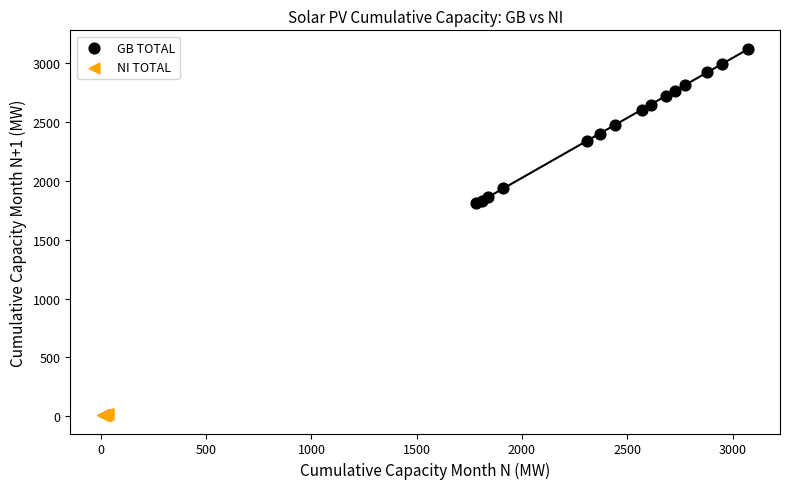

Which series contains the highest Y value?

GB TOTAL